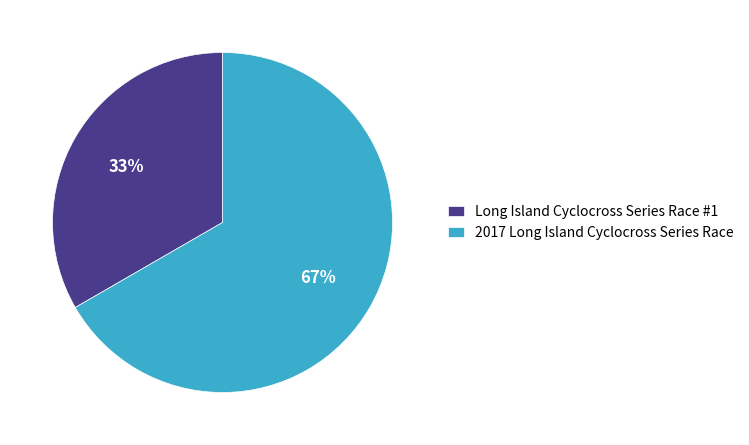

How many slices are in this pie chart?

2